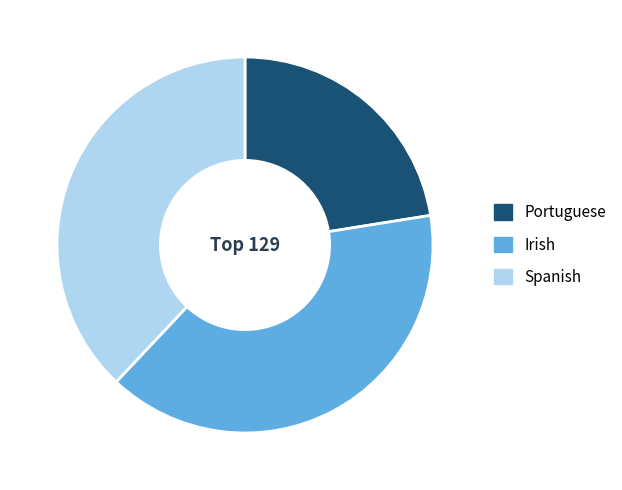

True or false: Spanish accounts for 25% of the total.

False